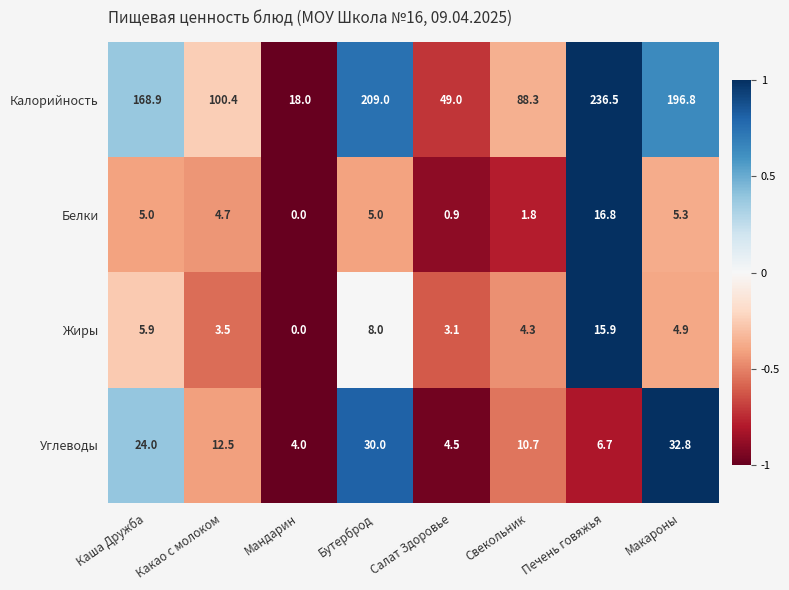

At Печень говяжья, list the series in order from smallest to largest.

Углеводы, Жиры, Белки, Калорийность